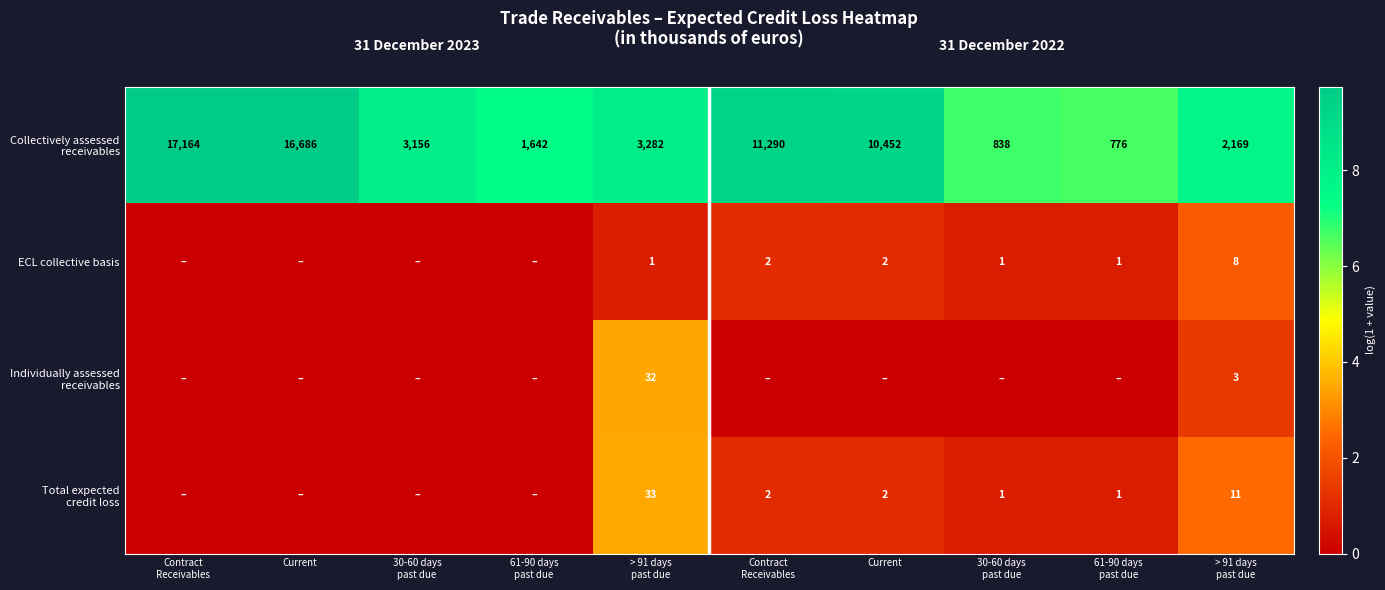

What is the greatest value displayed?

9.8